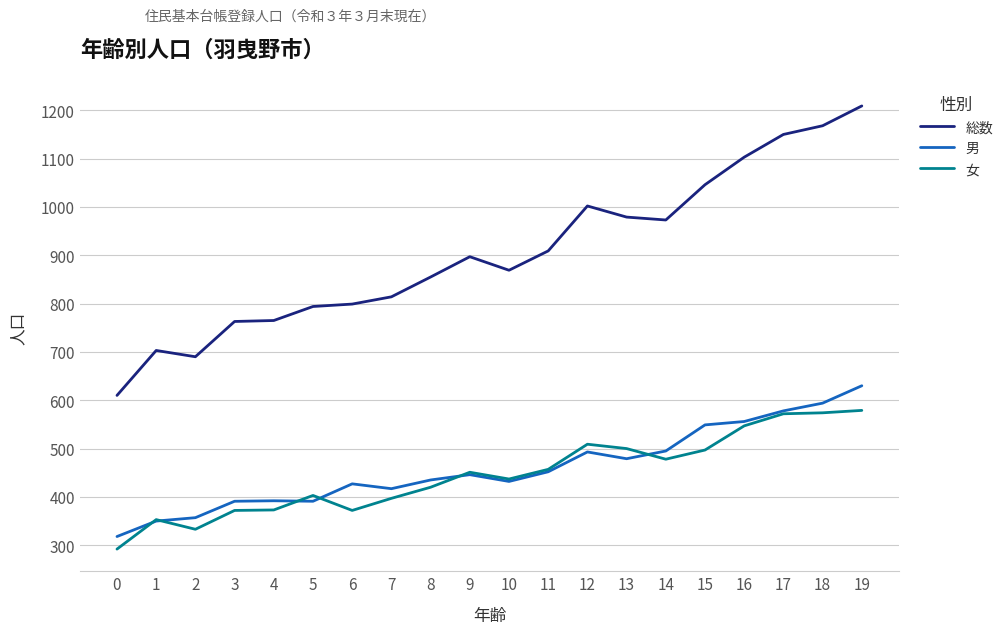

Which series has the largest total across all categories?

総数